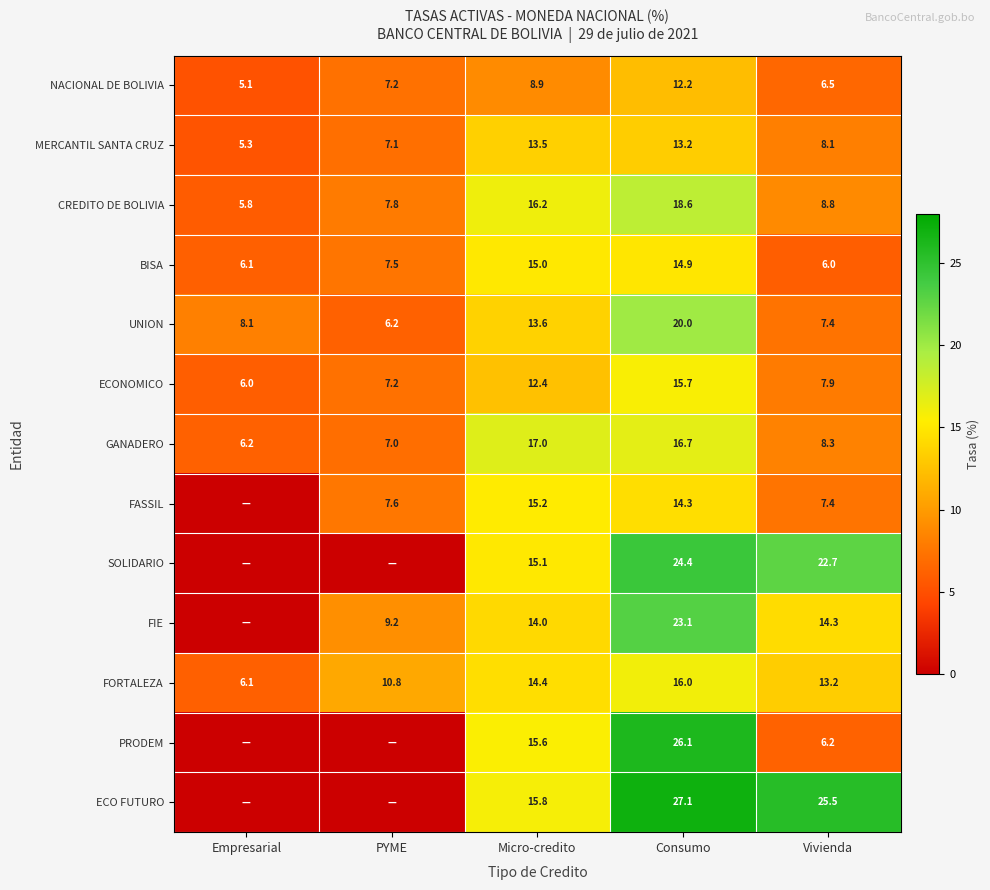

How many data points does each series have?

5